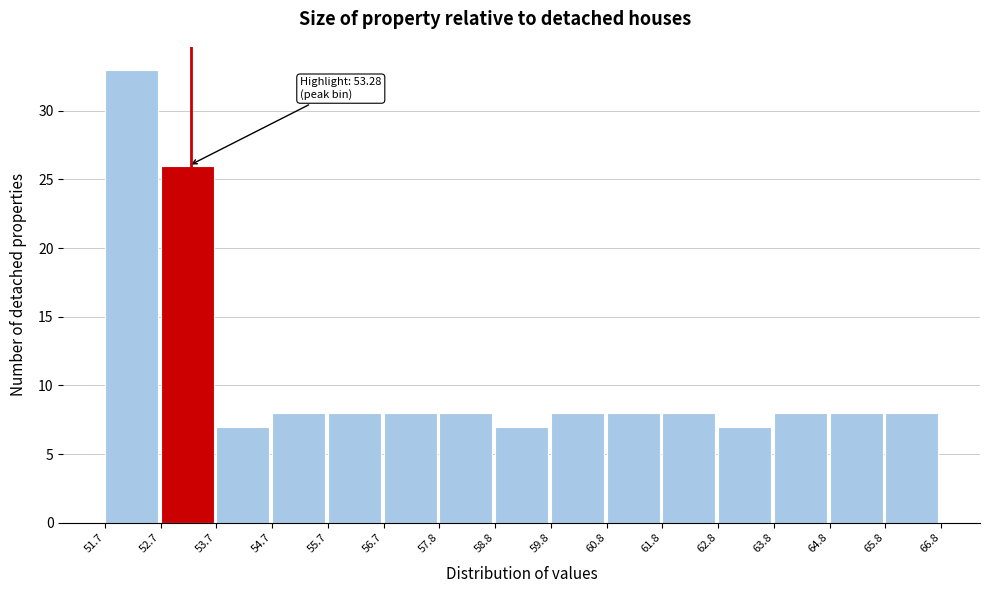

Which range on the x-axis has the tallest bar?

51.7 to 52.7